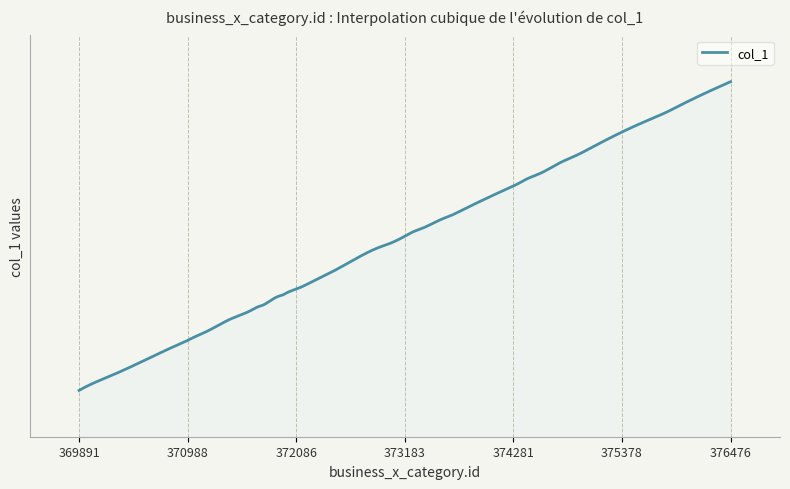

Reading left to right, what are all the values shown in this chart?

369891=122822	369938=122845	370231=122961	370677=123145	370793=123193	370990=123272	371025=123288	371194=123357	371397=123453	371643=123547	371710=123576	371726=123580	371926=123673	371936=123675	371987=123697	372092=123734	372296=123820	372327=123833	372574=123948	372947=124115	373005=124133	373161=124196	373282=124252	373329=124267	373581=124369	373617=124381	373782=124450	374030=124556	374100=124585	374370=124699	374394=124711	374558=124774	374759=124870	374912=124931	375083=125009	375585=125227	375888=125347	375925=125364	376448=125584	376476=125595